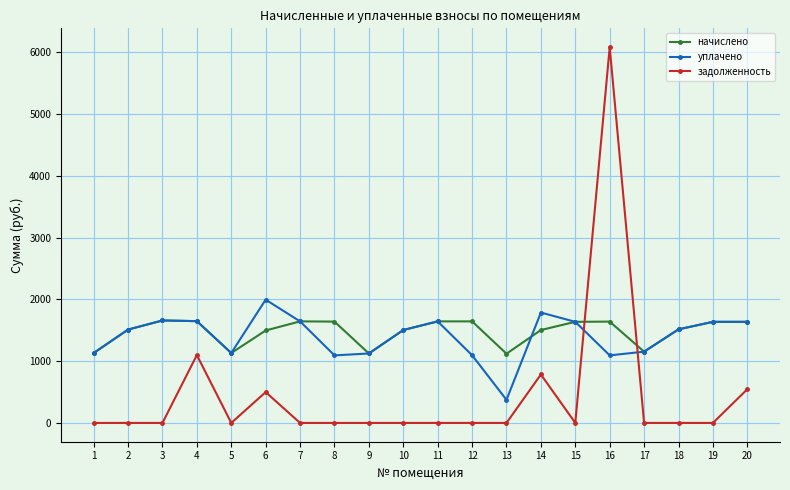

Read the начислено value at 2.

1511.7